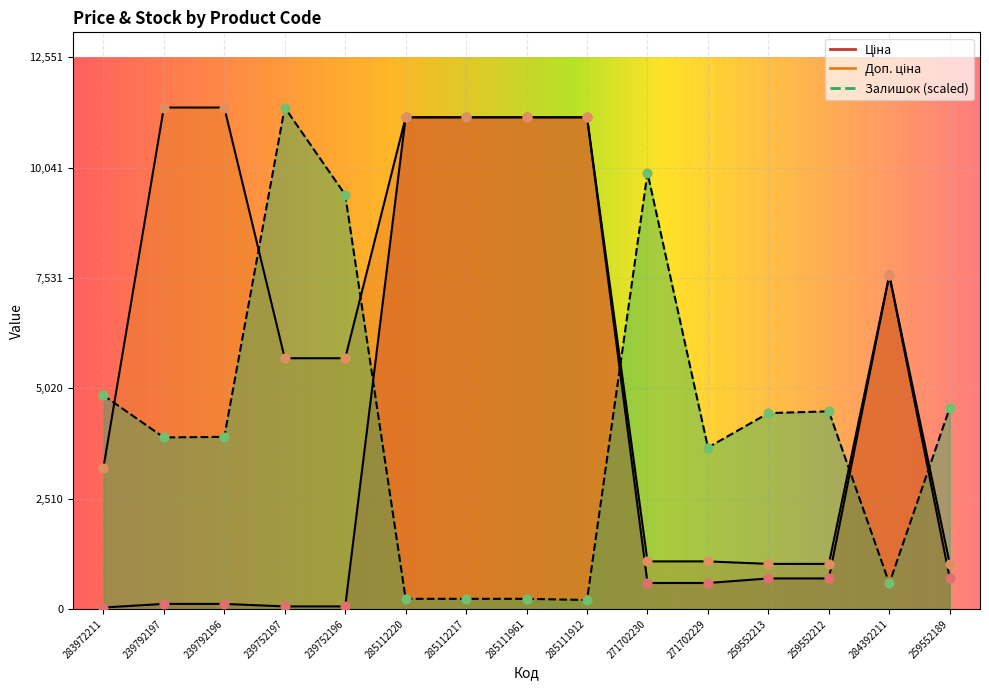

Which series reaches the minimum Y coordinate?

Ціна